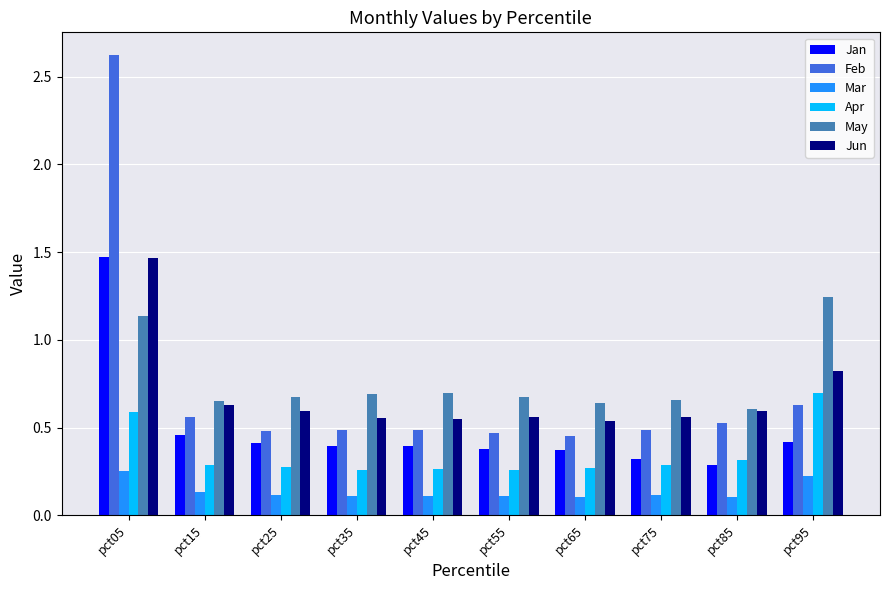

True or false: Feb has a value of 0.5 at pct85.

True